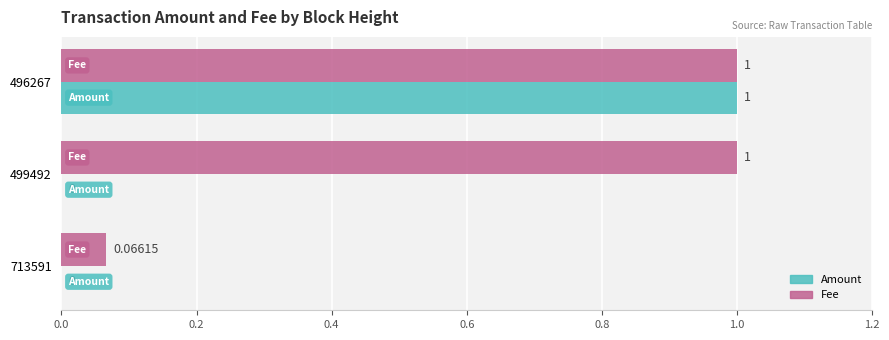

What is the total value across all series at 496267?

2.0